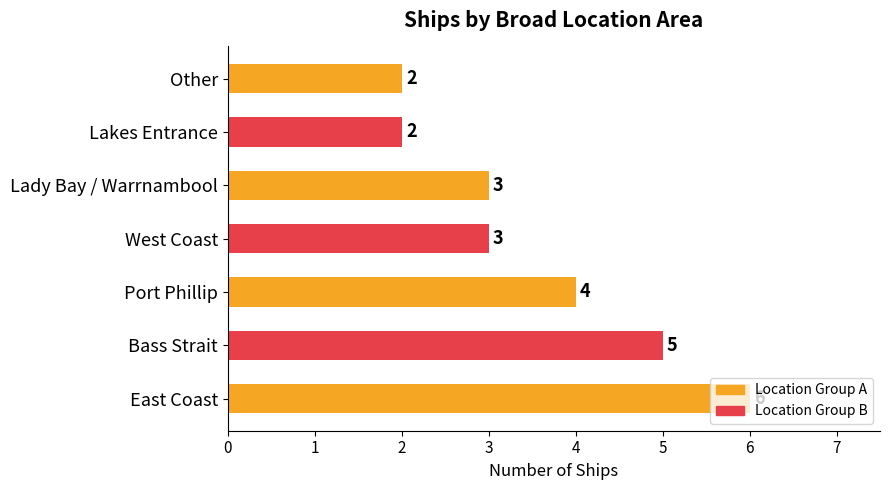

What is the difference between the second highest and minimum values?

3